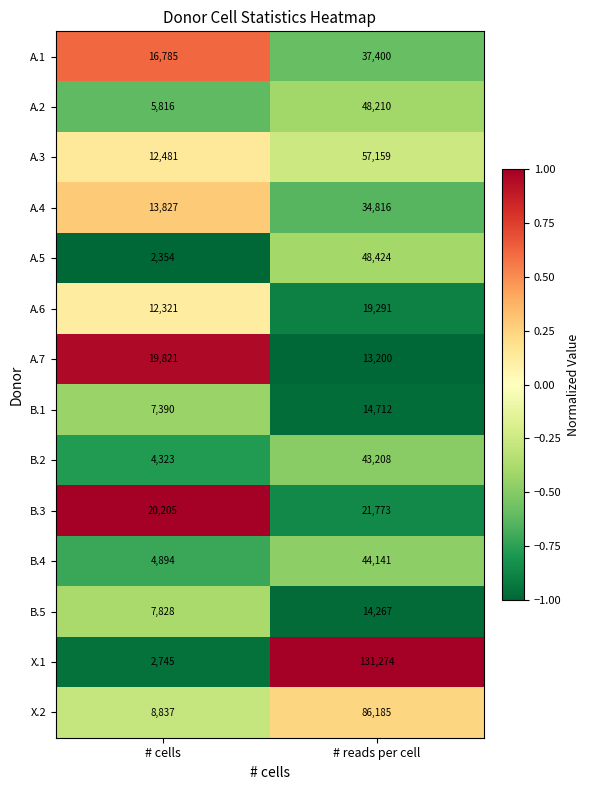

At # cells, list the series in order from largest to smallest.

B.3, A.7, A.1, A.4, A.3, A.6, X.2, B.5, B.1, A.2, B.4, B.2, X.1, A.5